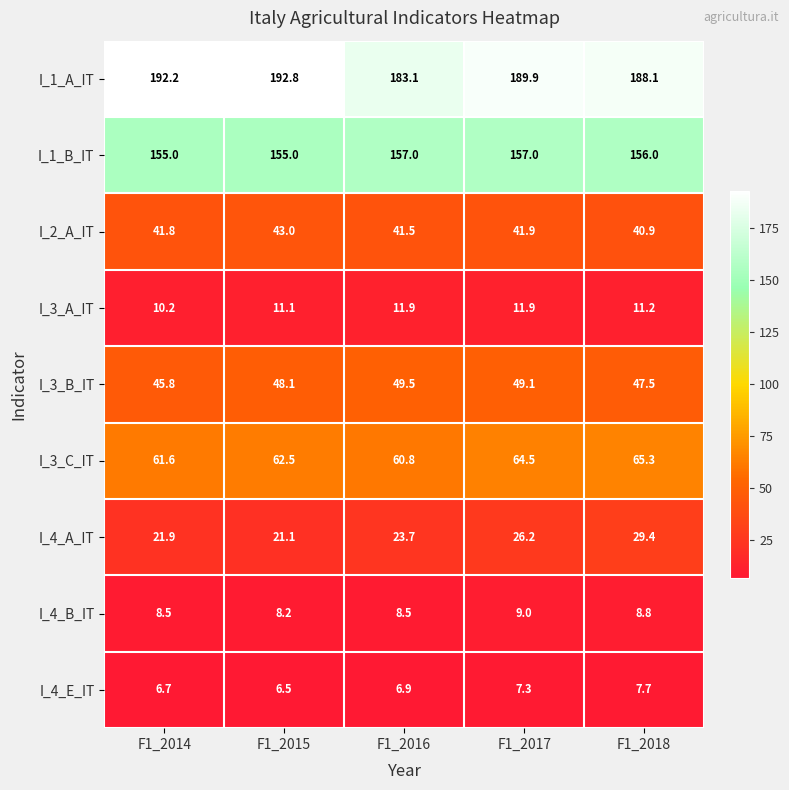

Count the number of categories in the chart.

5